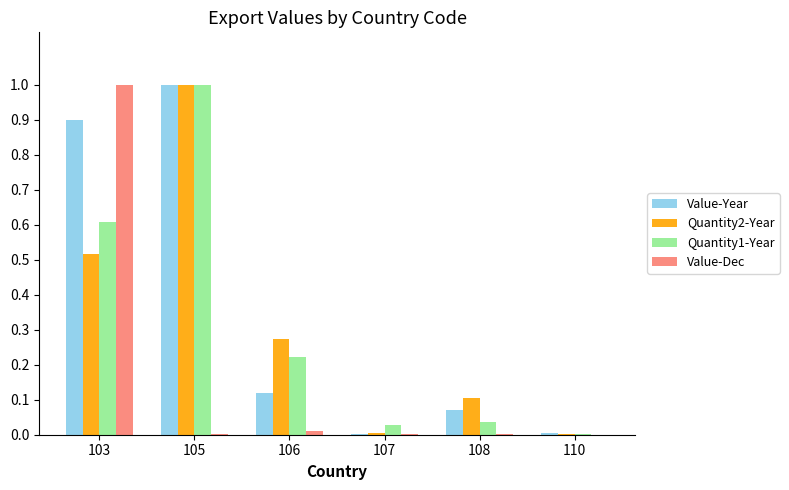

Is the value of Quantity2-Year at 103 greater than the value of Value-Year at 107?

Yes